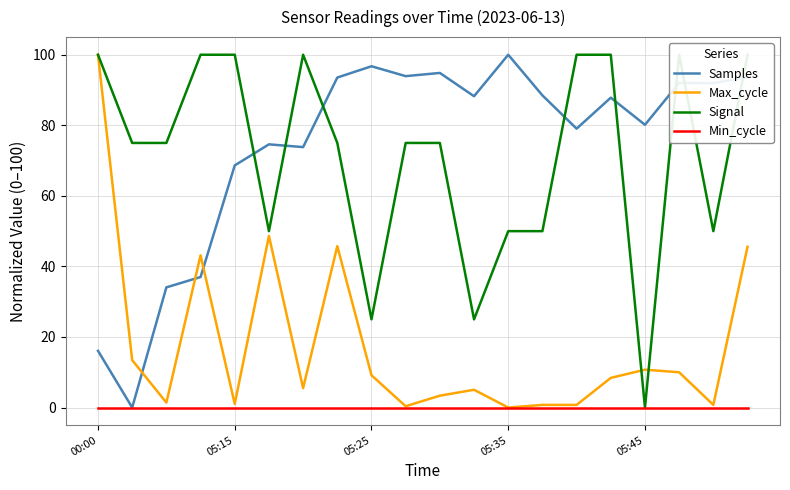

True or false: Max_cycle has a value of 100.0 at 00:00.

True